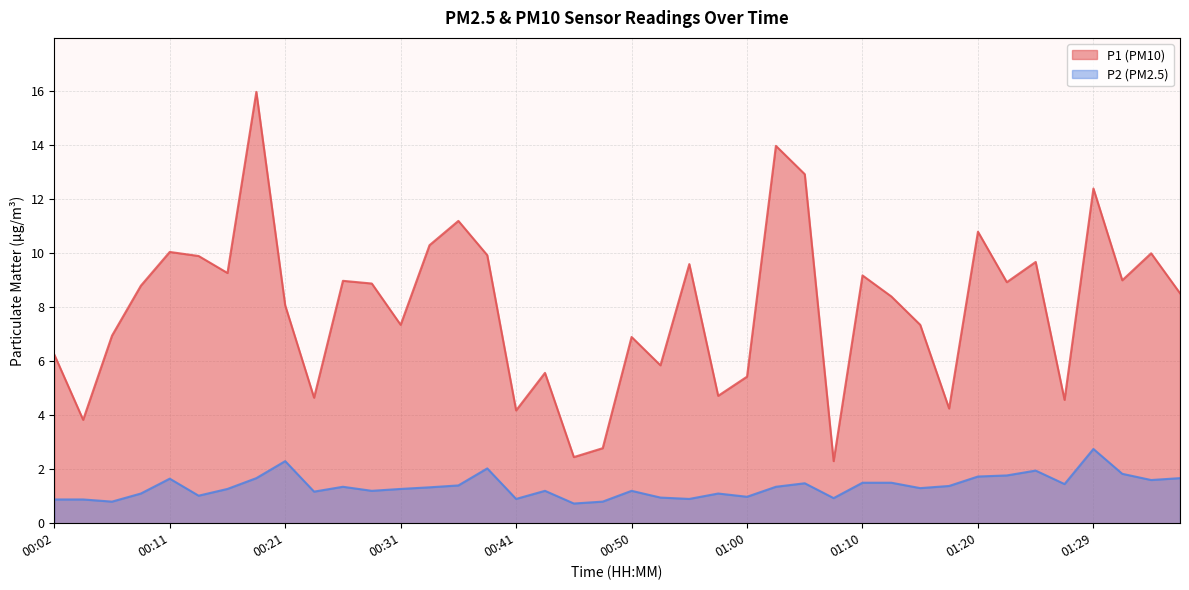

Where is P2 nearest to the value 1?

00:14